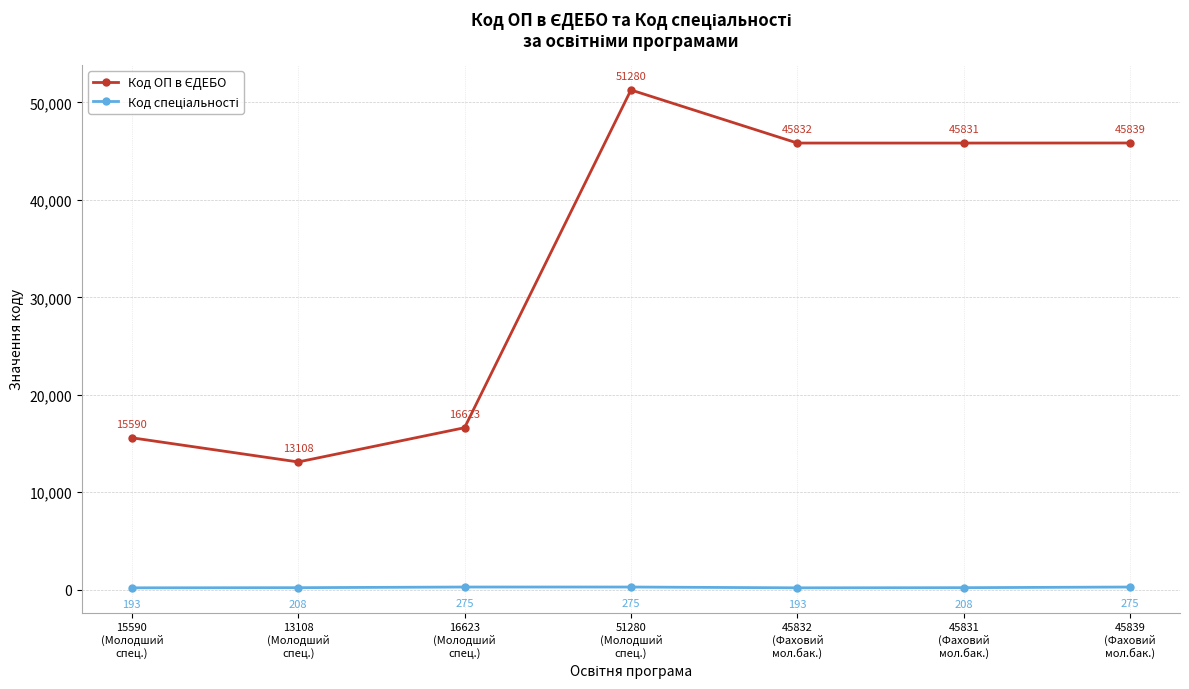

At how many categories does at least one series exceed 31083?

4